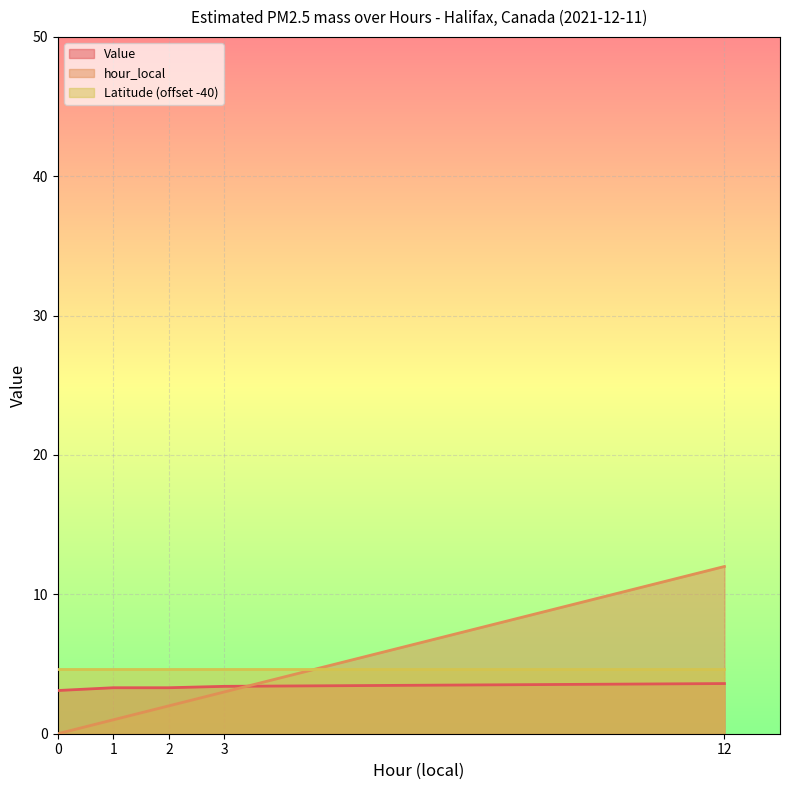

How many lines are shown in the chart?

3